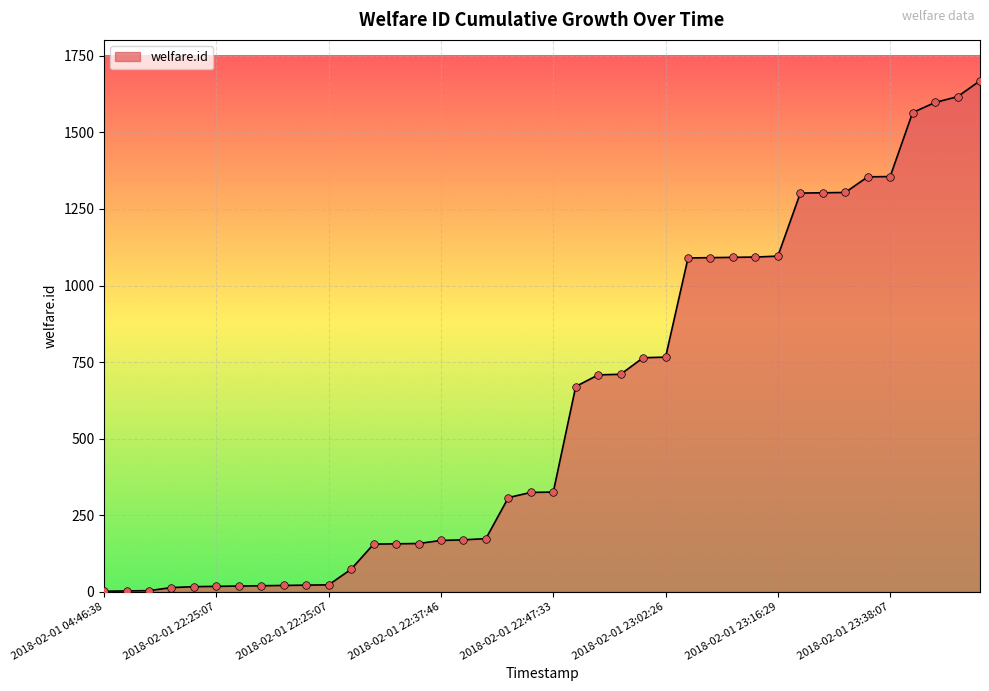

What is the difference between the maximum and minimum values?

1668